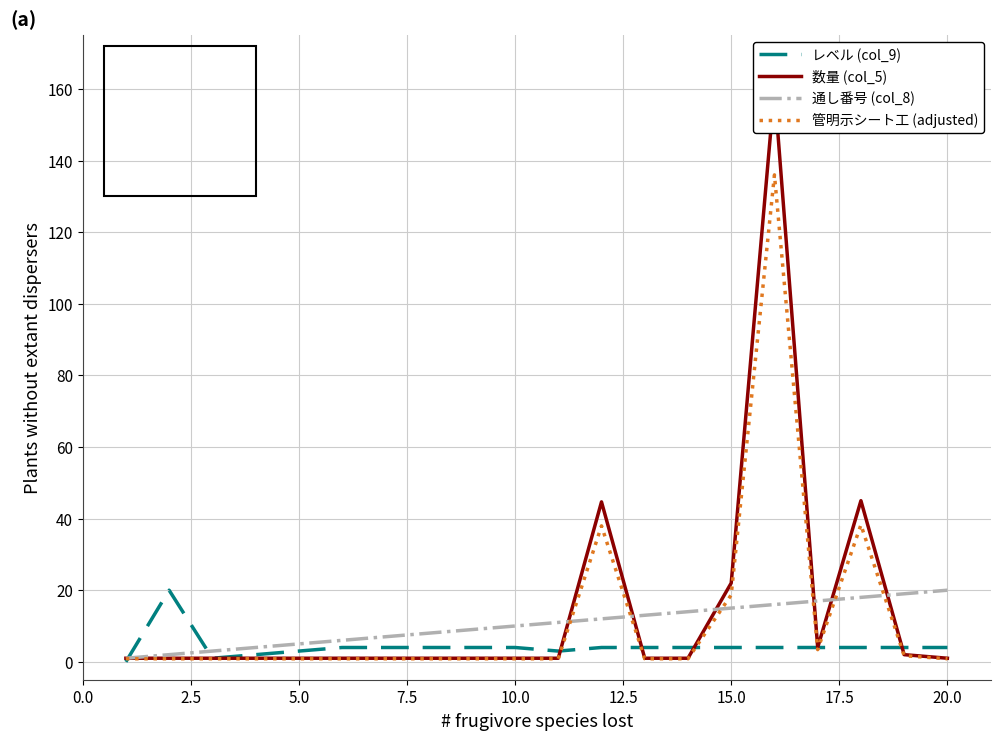

List the series in order of their peak value, lowest first.

レベル (col_9), 通し番号 (col_8), 管明示シート工 (adjusted), 数量 (col_5)